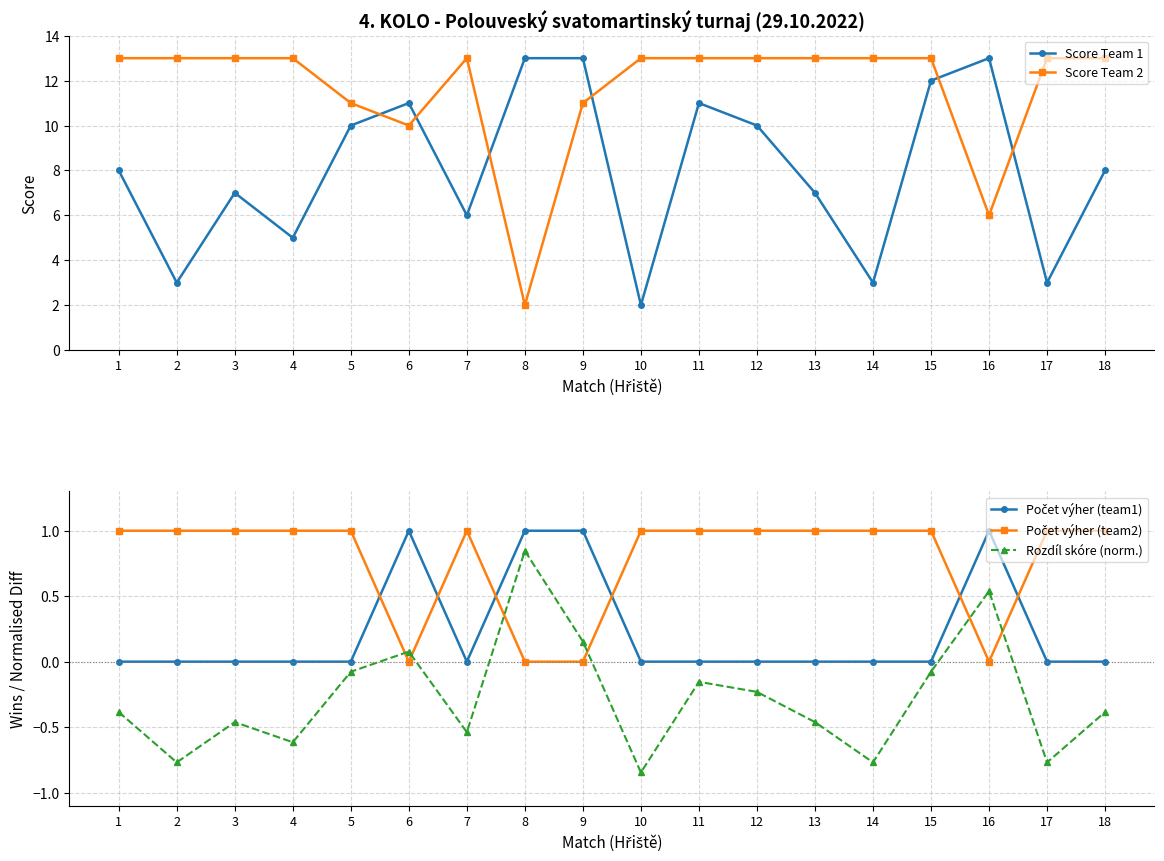

What are all the series names shown in the legend?

Score Team 1, Score Team 2, Počet výher (team1), Počet výher (team2), Rozdíl skóre (norm.)